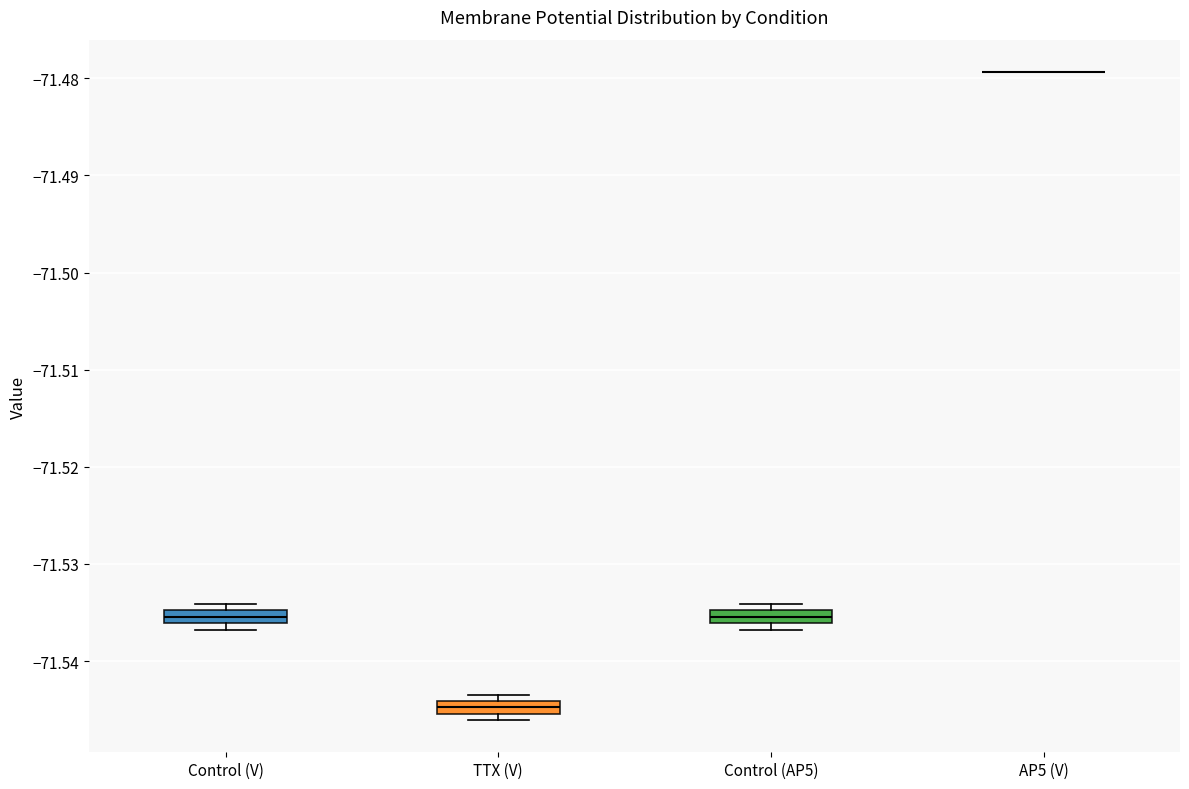

Where is the lower edge of the box for Control (AP5) on the y-axis? The values are not printed on the chart, so give them approximately, as read against the axis.

-71.536